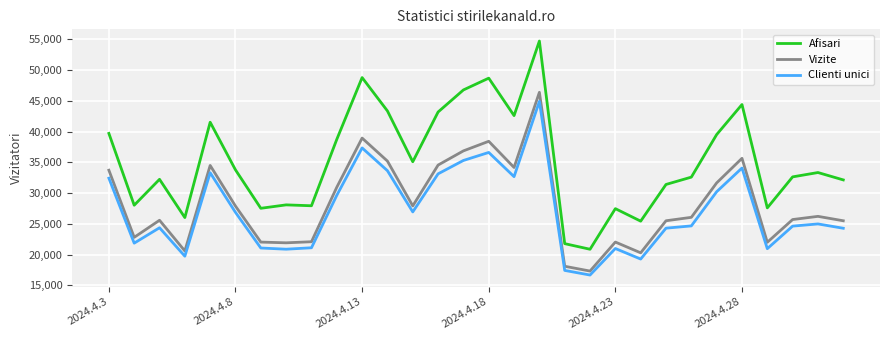

List the series in order of their overall mean, highest first.

Afisari, Vizite, Clienti unici